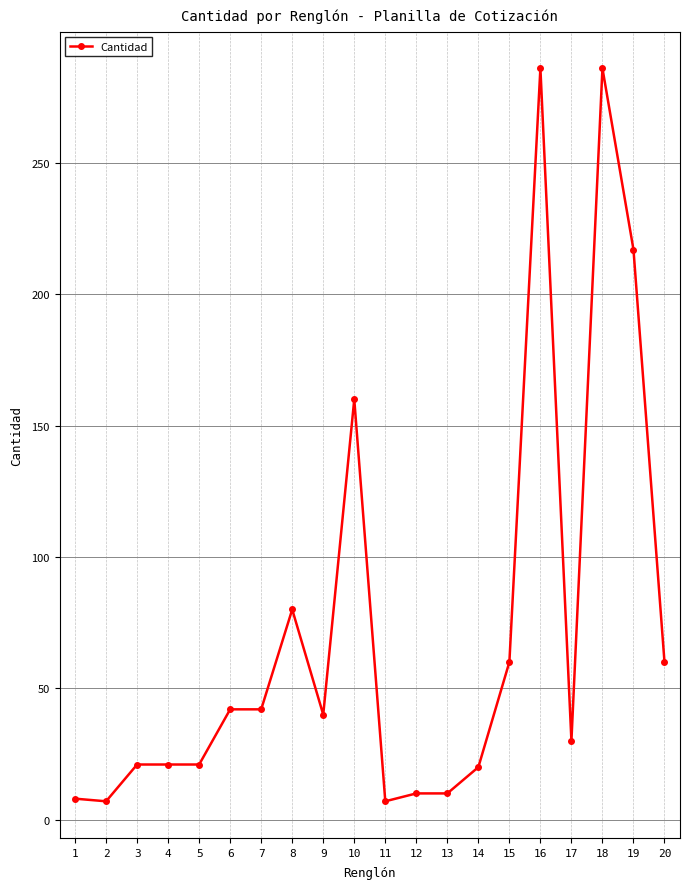

True or false: the data shows 217 at 19.

True